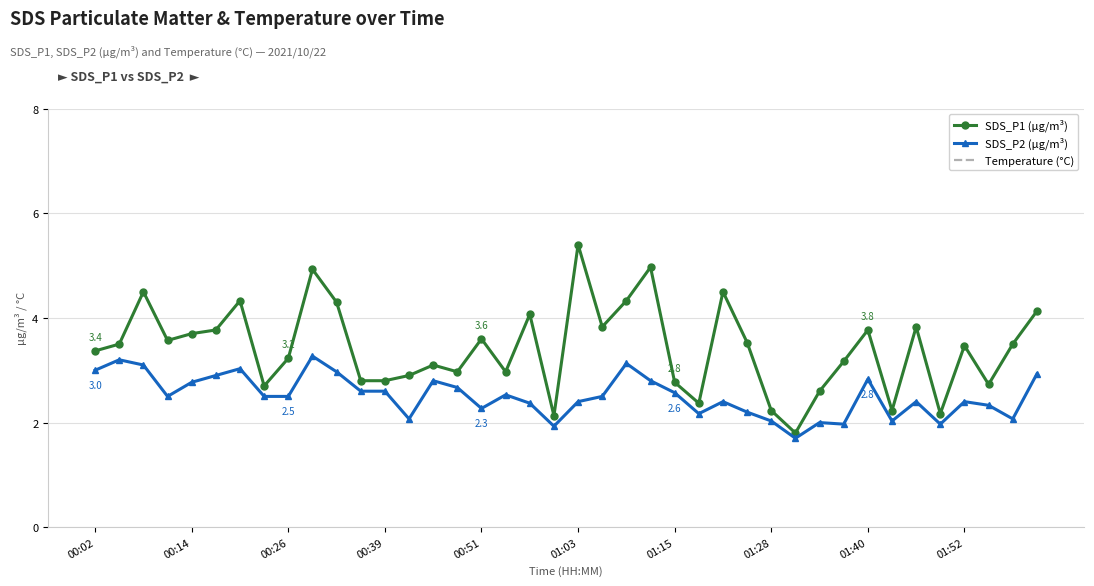

What is the sum of all Temperature (°C) values?

524.3